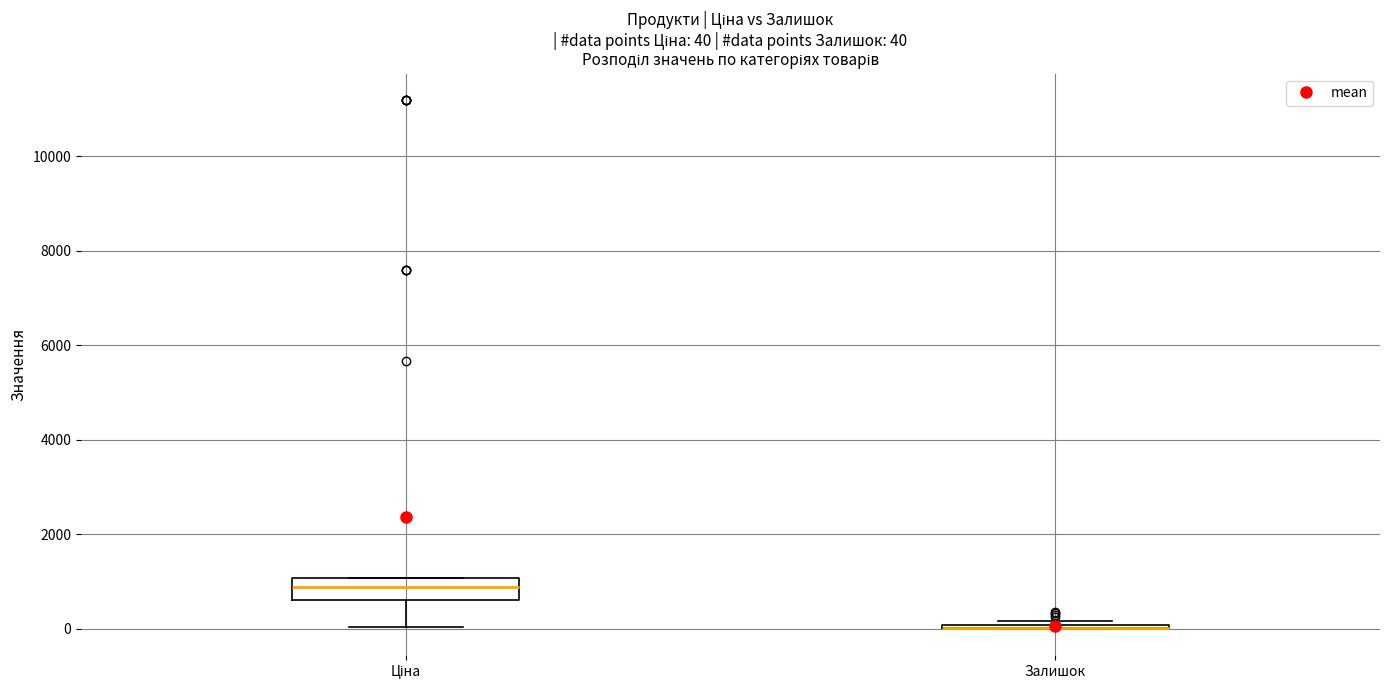

Which box is the tallest, from its lower edge to its upper edge?

Ціна